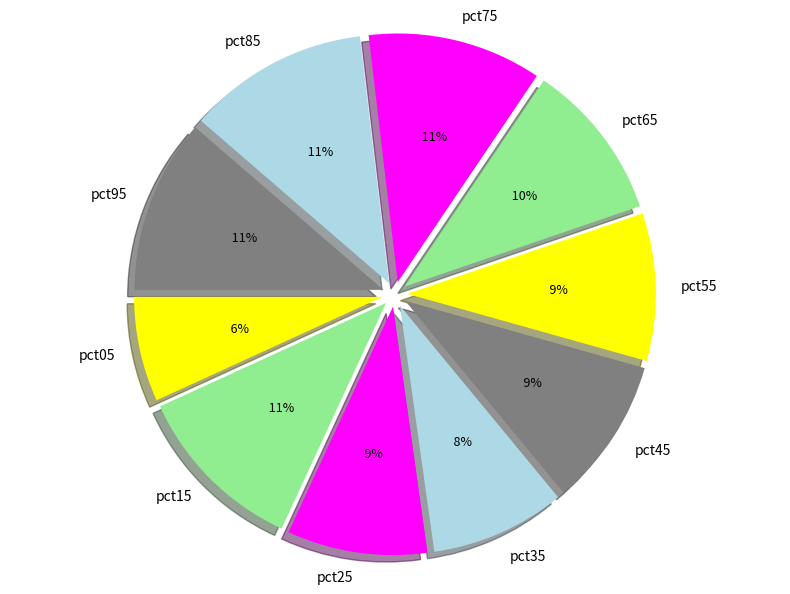

Does pct15 account for over 50% of the chart?

No